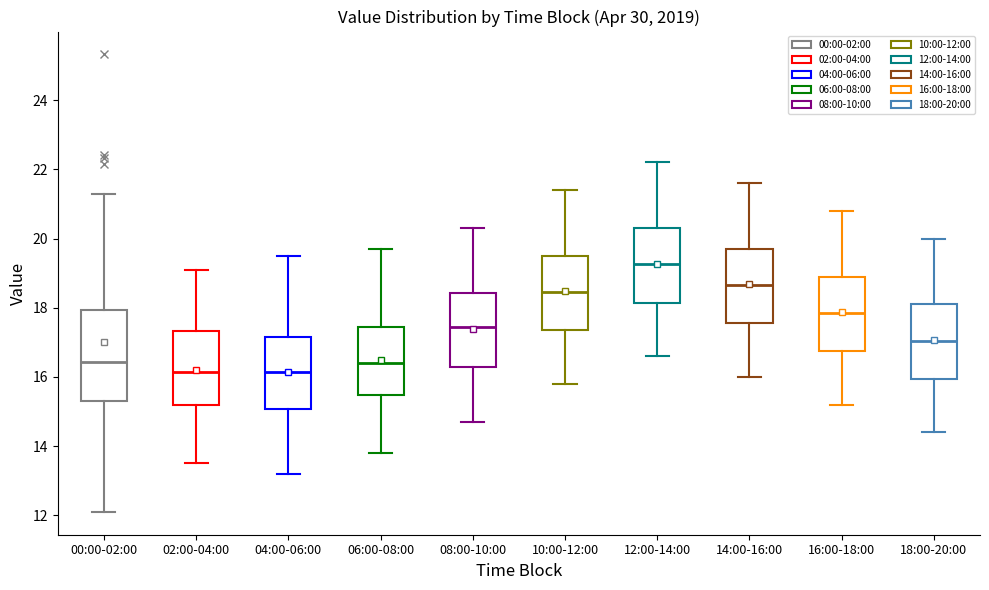

Which box is the tallest, from its lower edge to its upper edge?

00:00-02:00